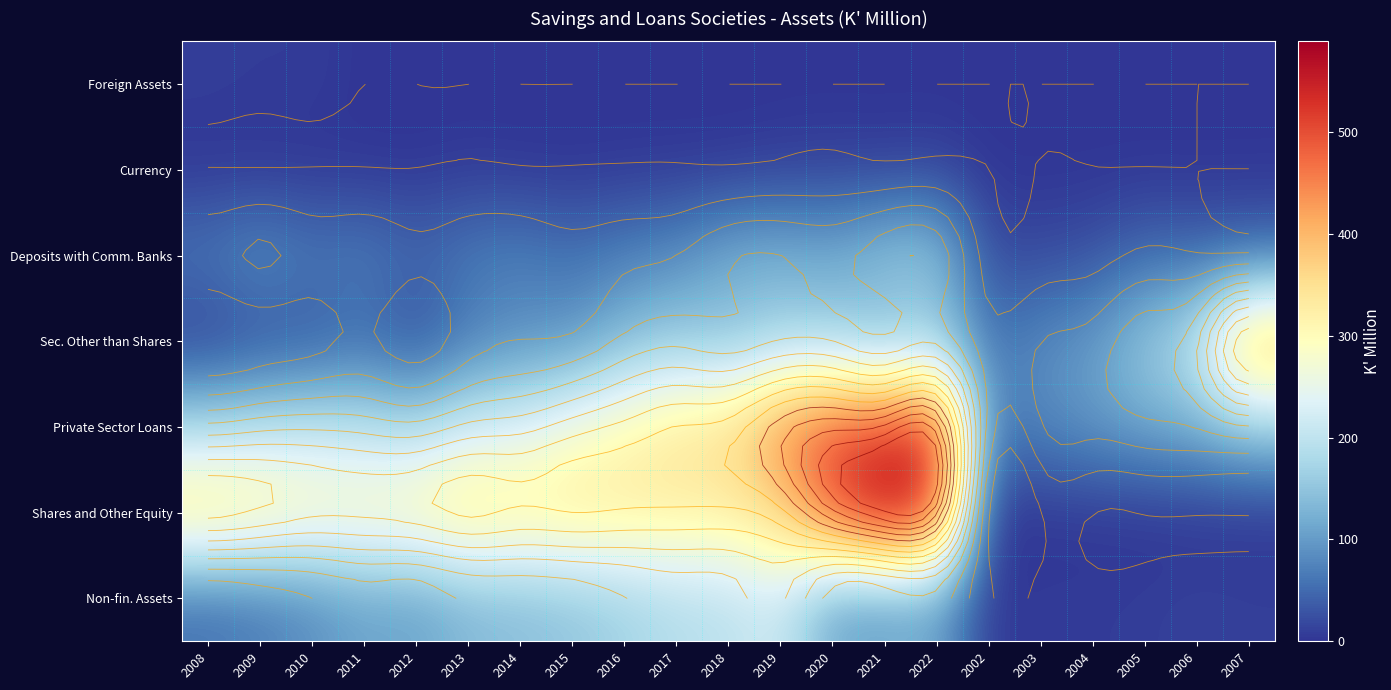

Count the number of categories in the chart.

21